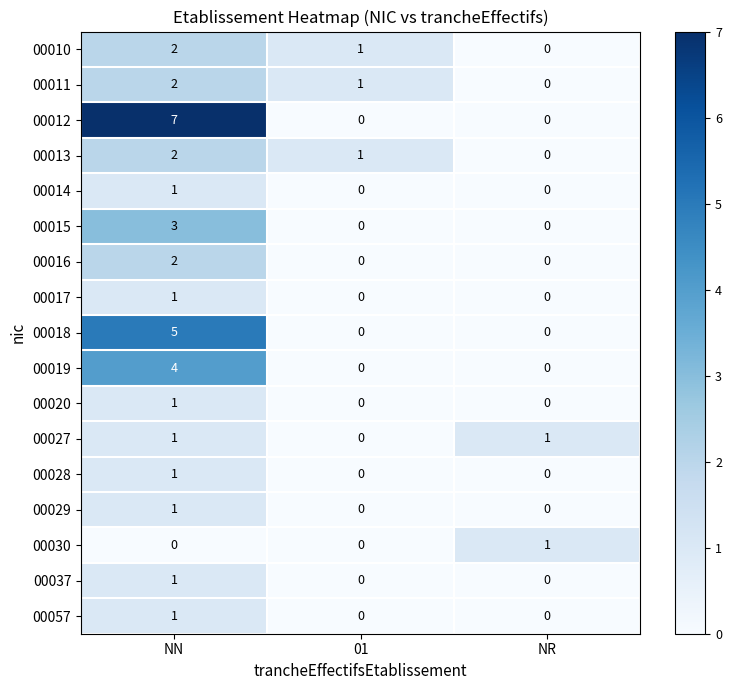

Which series changed the most between NN and 01?

00012